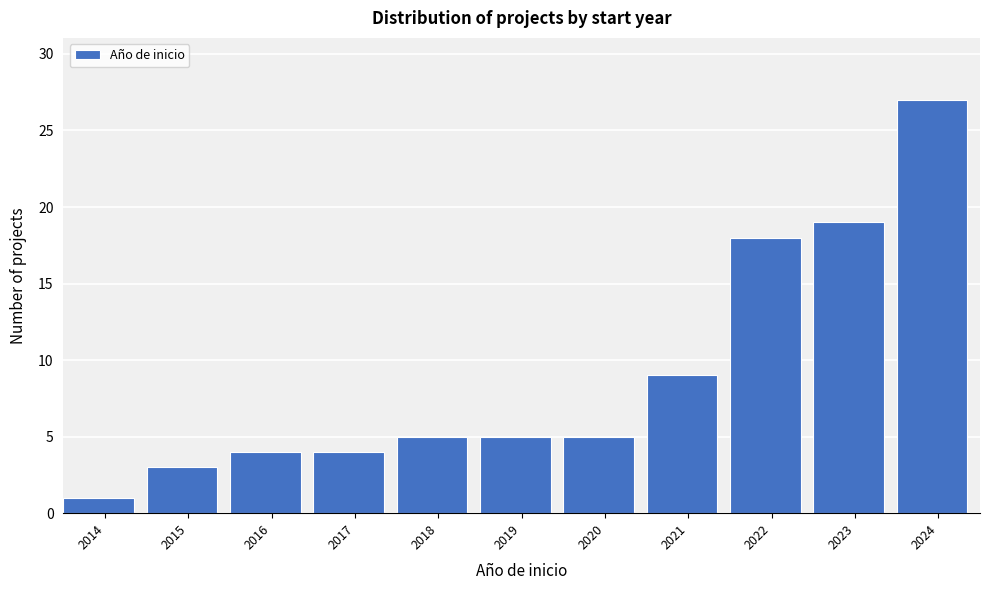

Reading left to right, transcribe all the data shown in this chart.

2014=1	2015=3	2016=4	2017=4	2018=5	2019=5	2020=5	2021=9	2022=18	2023=19	2024=27